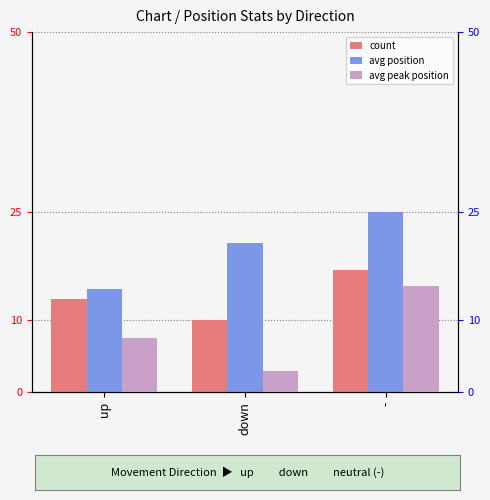

What is the minimum value for count?

10.0